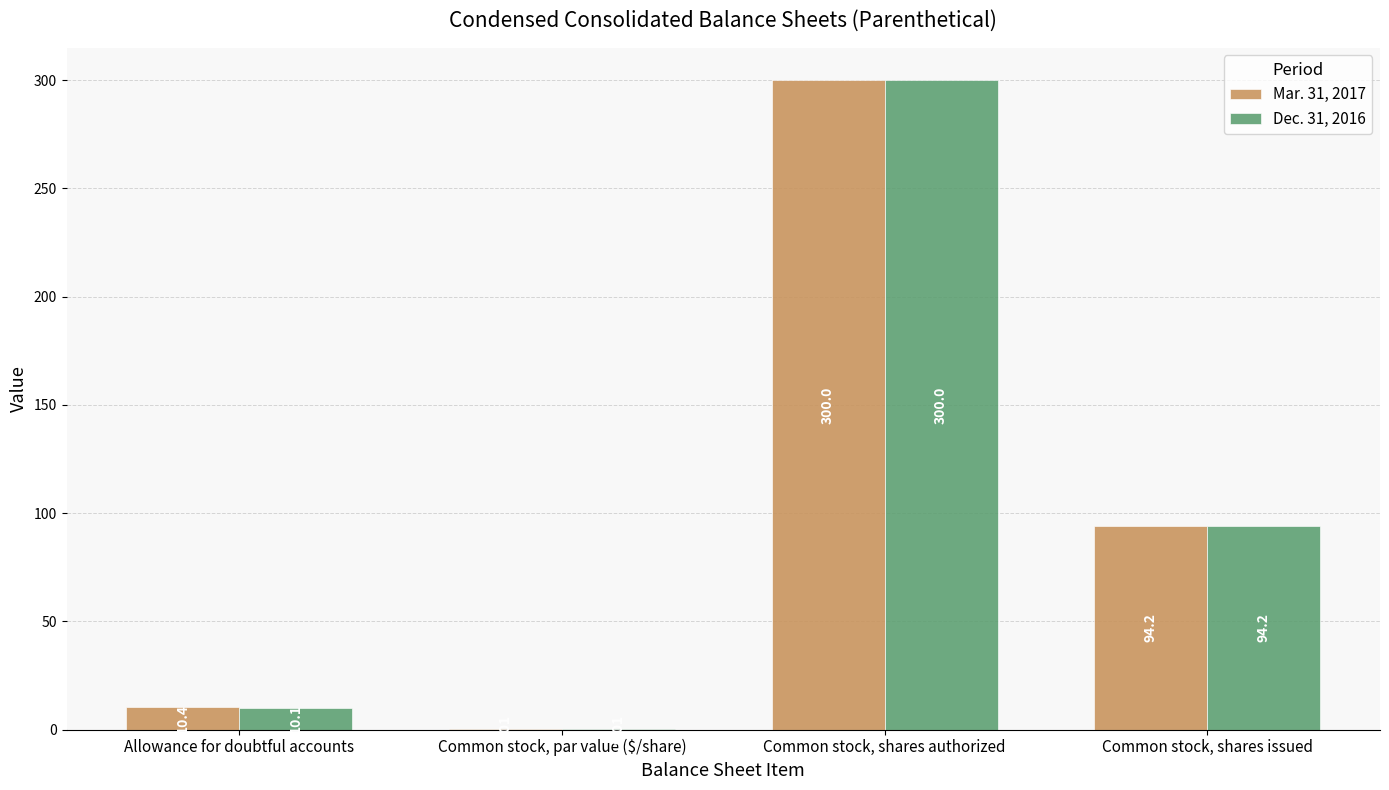

At which category is the sum across all series the highest?

Common stock, shares authorized